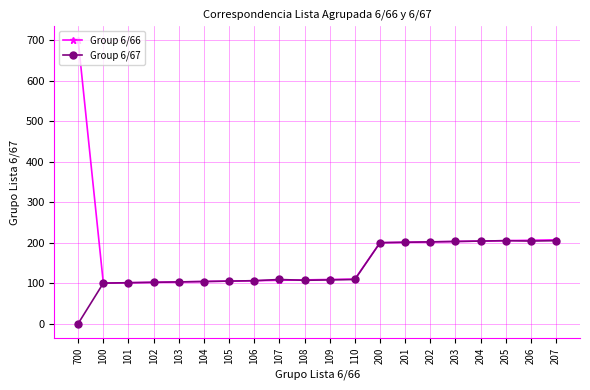

What position from the left is 206?

19